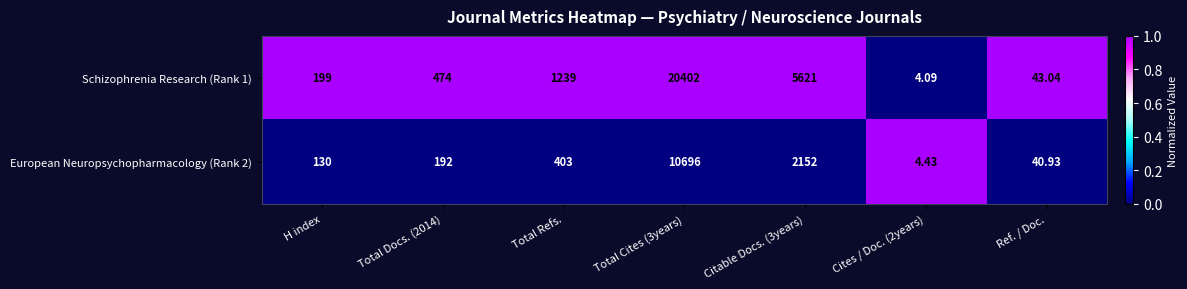

Is the value of Schizophrenia Research (Rank 1) at Total Cites (3years) greater than the value of European Neuropsychopharmacology (Rank 2) at Total Refs.?

Yes